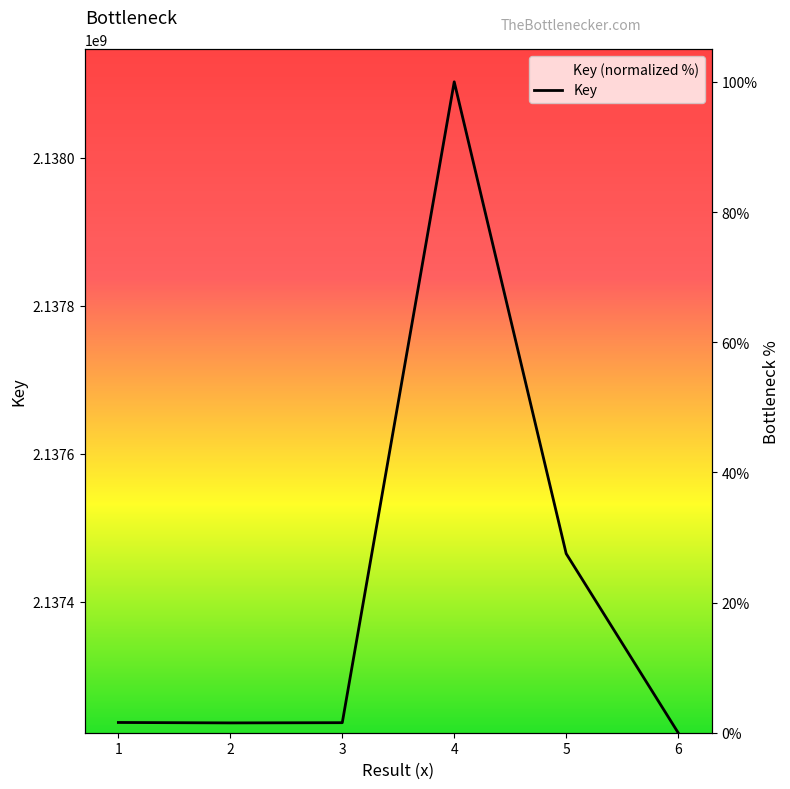

Reading right to left, transcribe all the data shown in this chart.

6=0.0	5=27.5	4=100.0	3=1.5	2=1.5	1=1.6